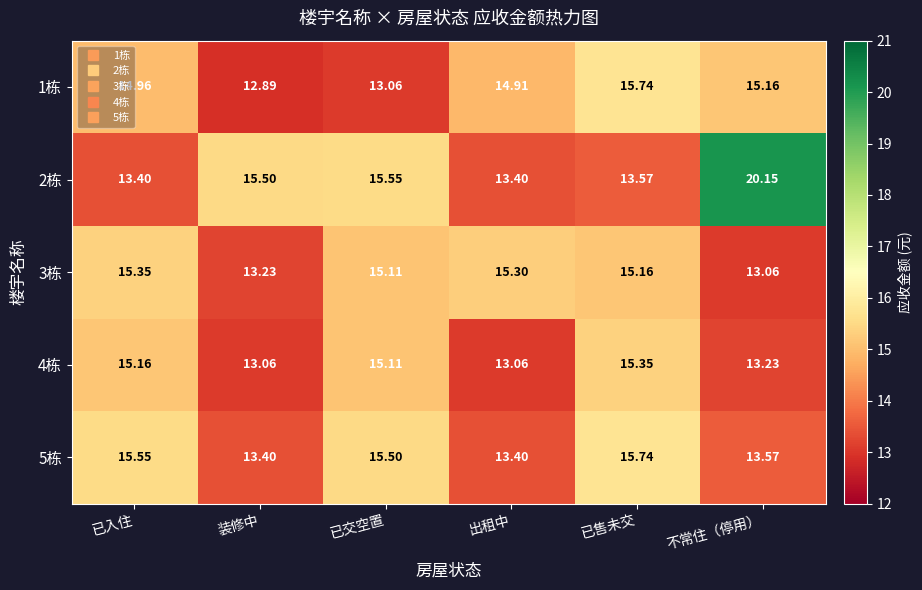

At which label does 3栋 first exceed 15?

已入住